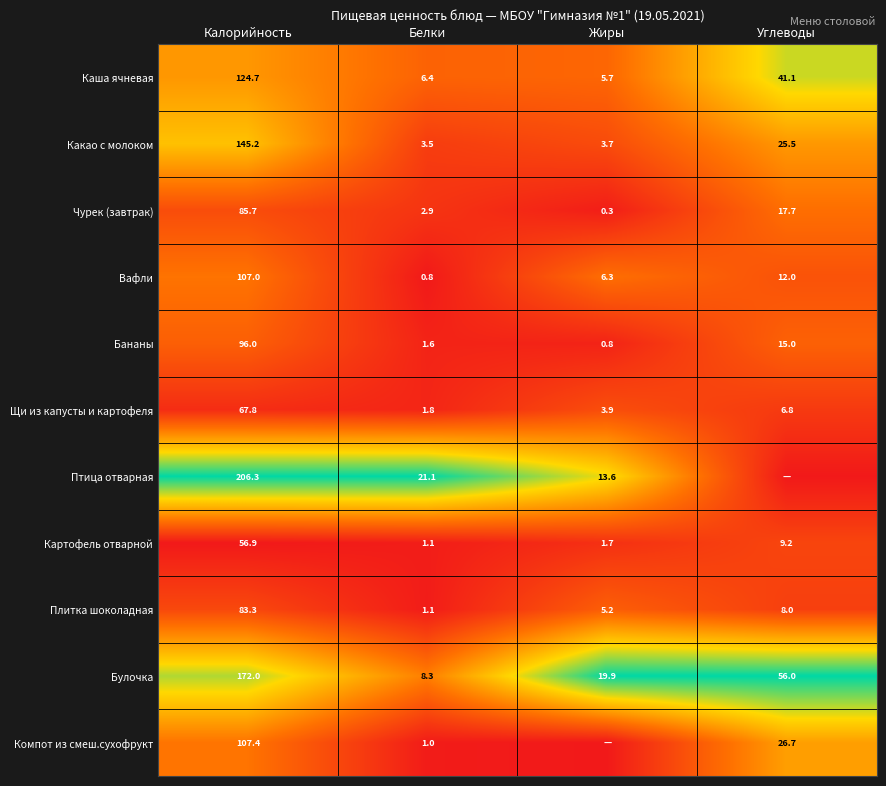

What is the difference between the maximum and minimum values in the Картофель отварной series?

55.8